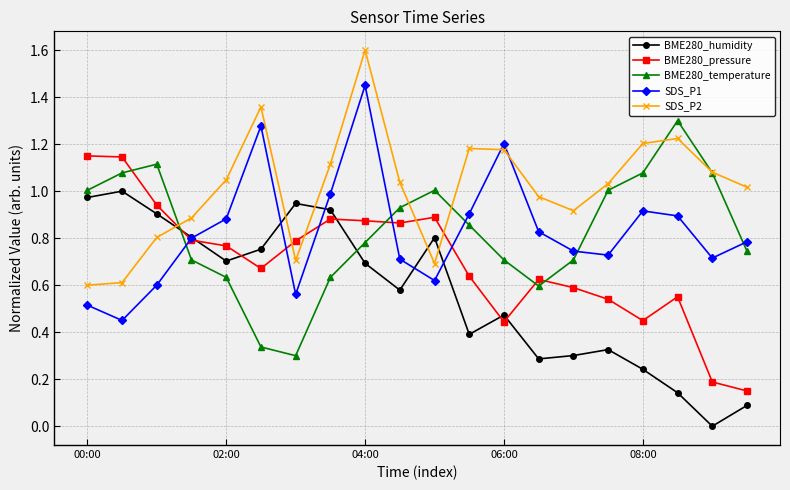

After their last crossing, which series has the higher values: BME280_pressure or SDS_P2?

SDS_P2